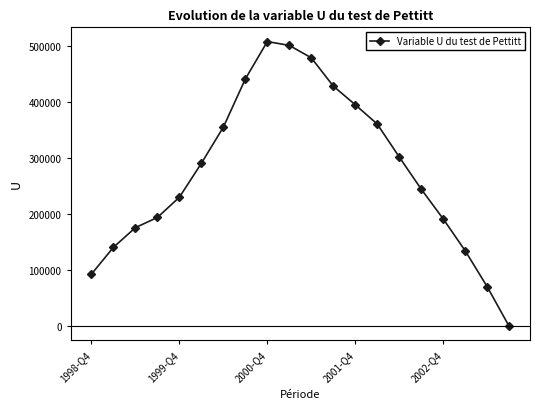

True or false: the data has more than 0 interior local peaks.

True